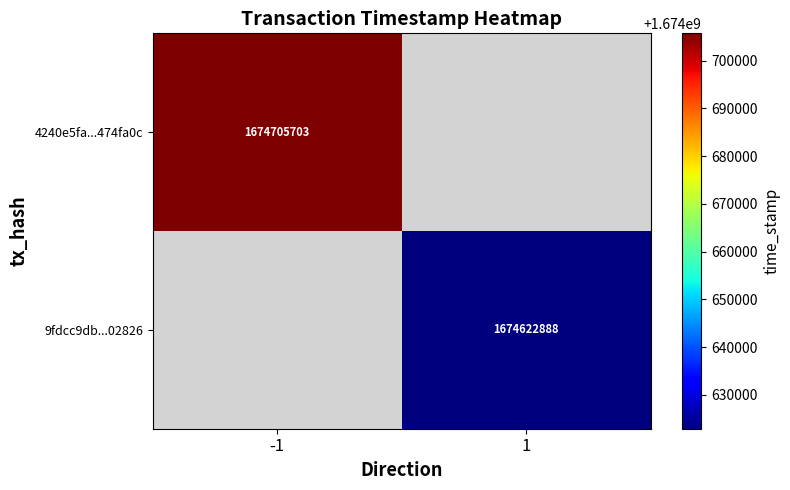

The 9fdcc9db...02826 series shows 1674622888 at 1. True or false?

True